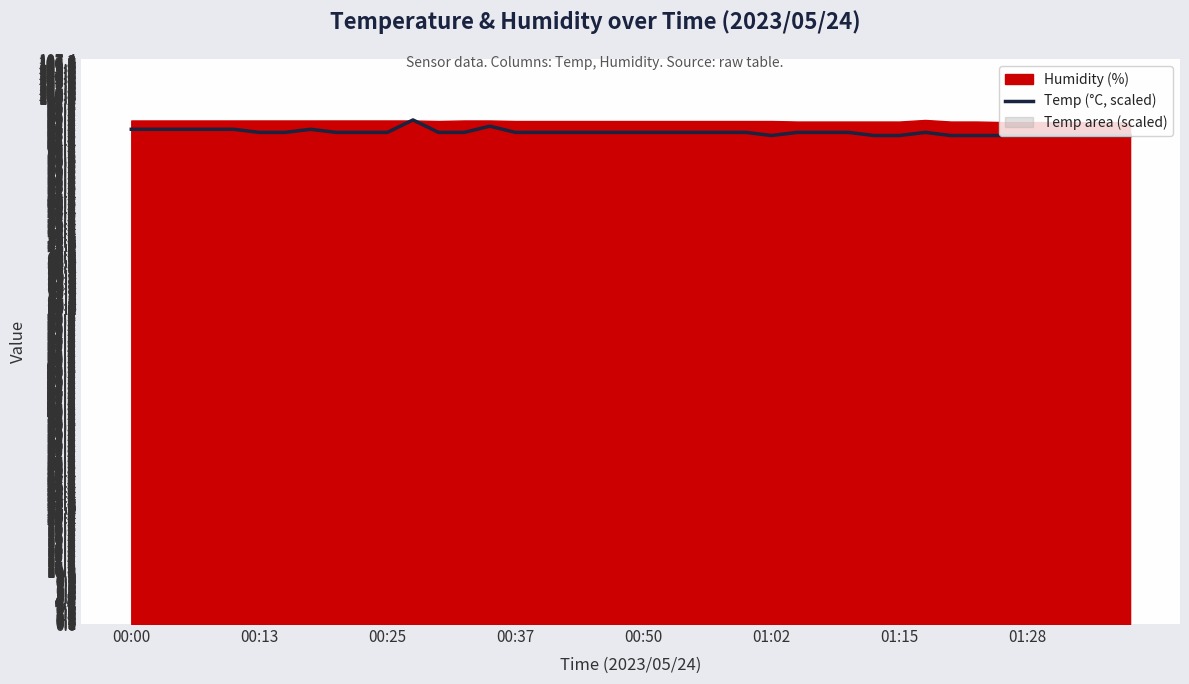

What is the maximum value for Temp (°C, scaled)?

95.9